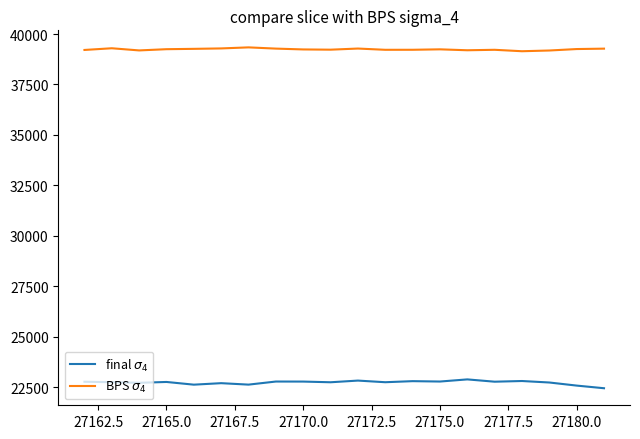

What is the minimum value for final $\sigma_4$?

22447